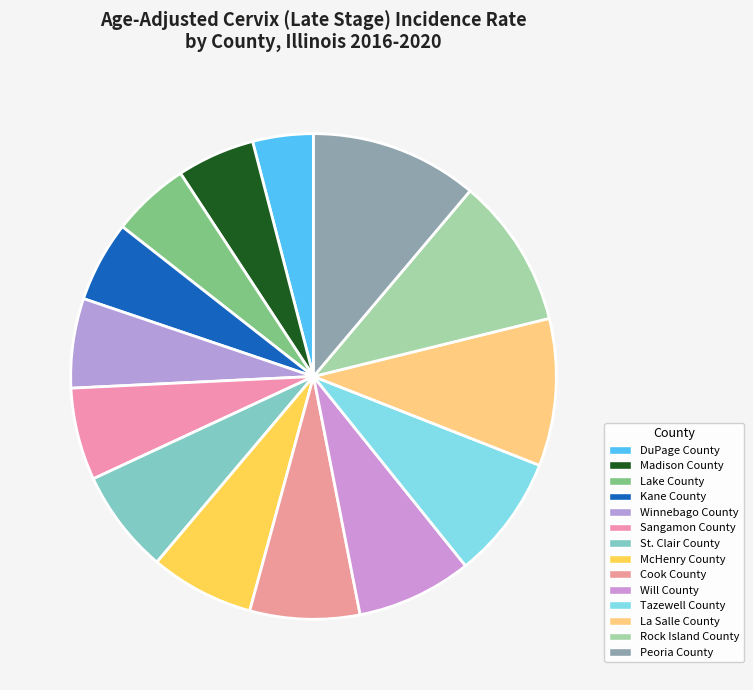

To the nearest percent, what portion does DuPage County represent?

4%